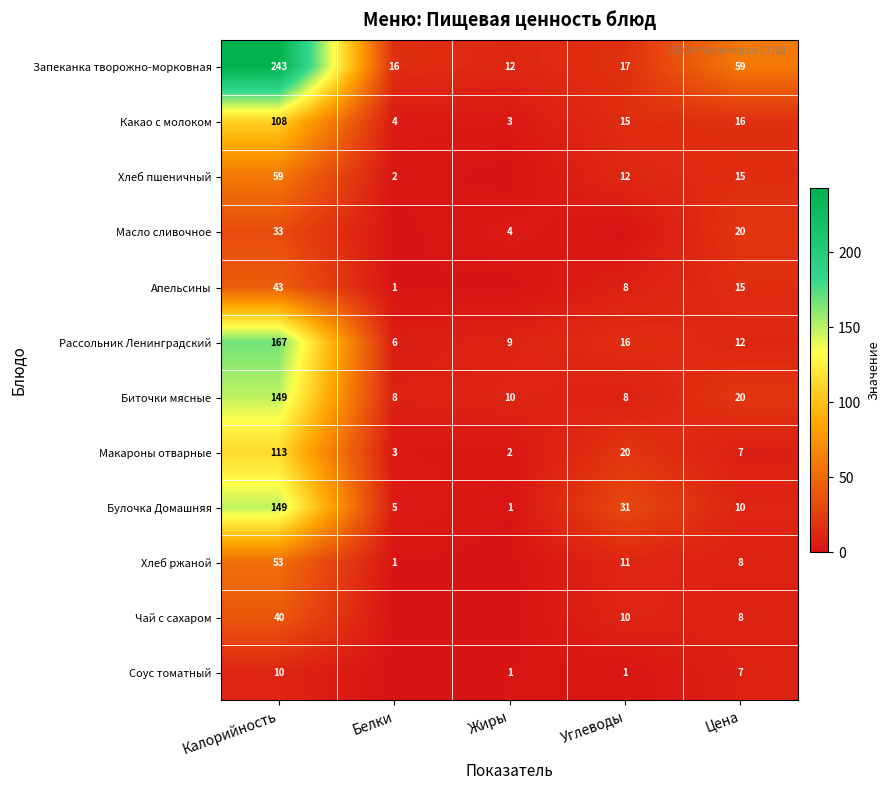

How many data points in Биточки мясные are less than 10?

2